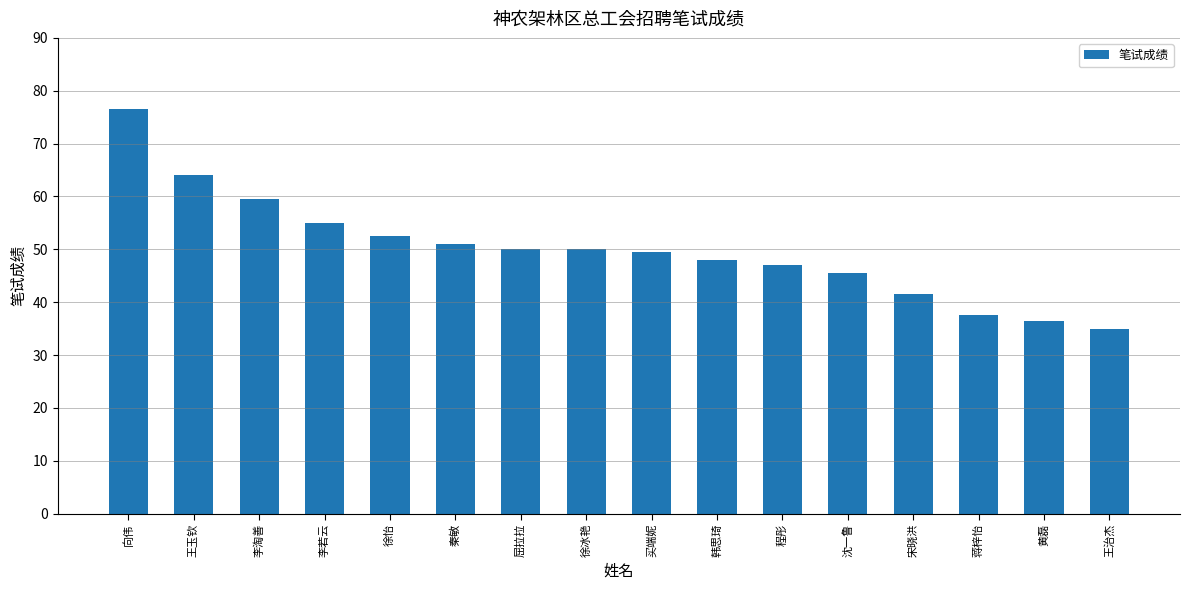

What is the label of the 7th bar from the right?

韩思琦